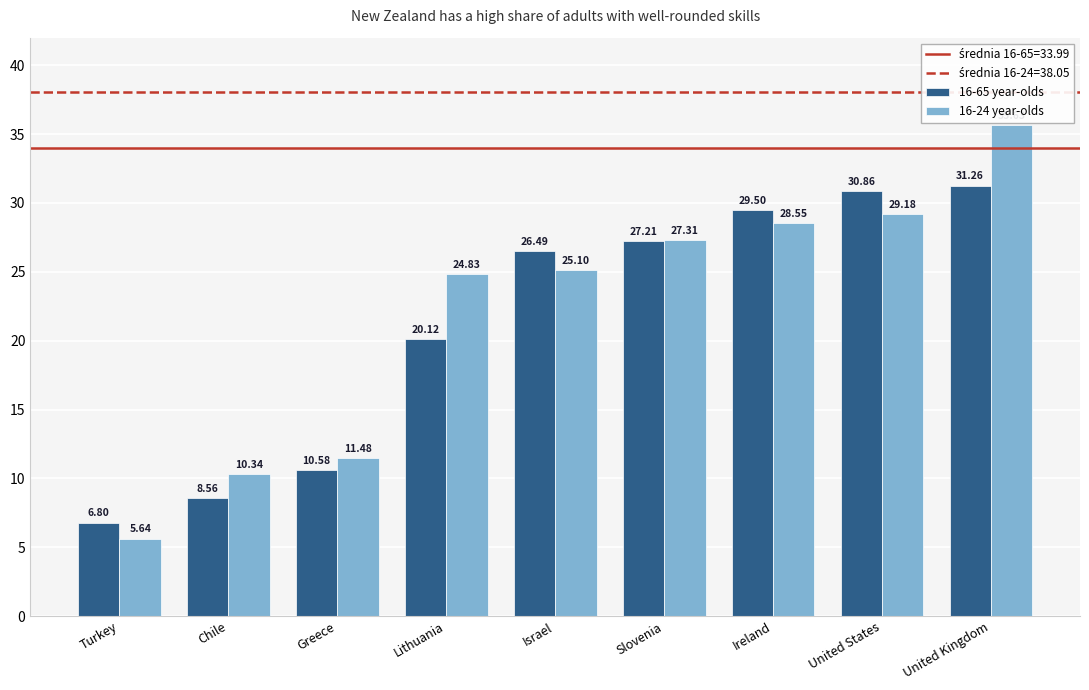

Is it true that 16-65 year-olds equals 9.2 at Turkey?

False